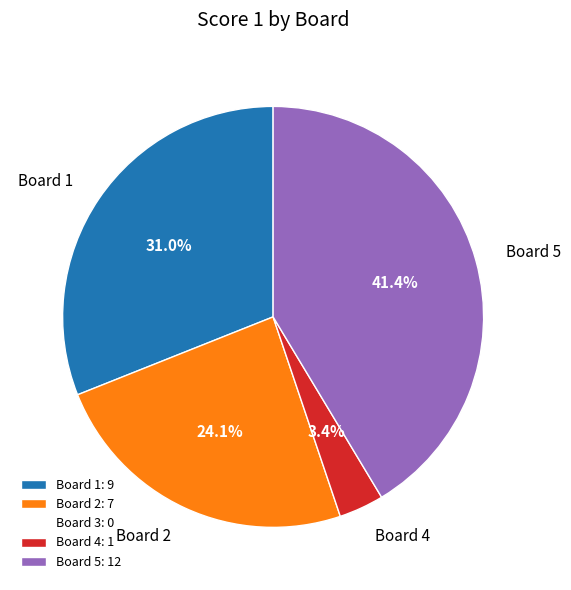

Does Board 2 represent more than half of the total?

No